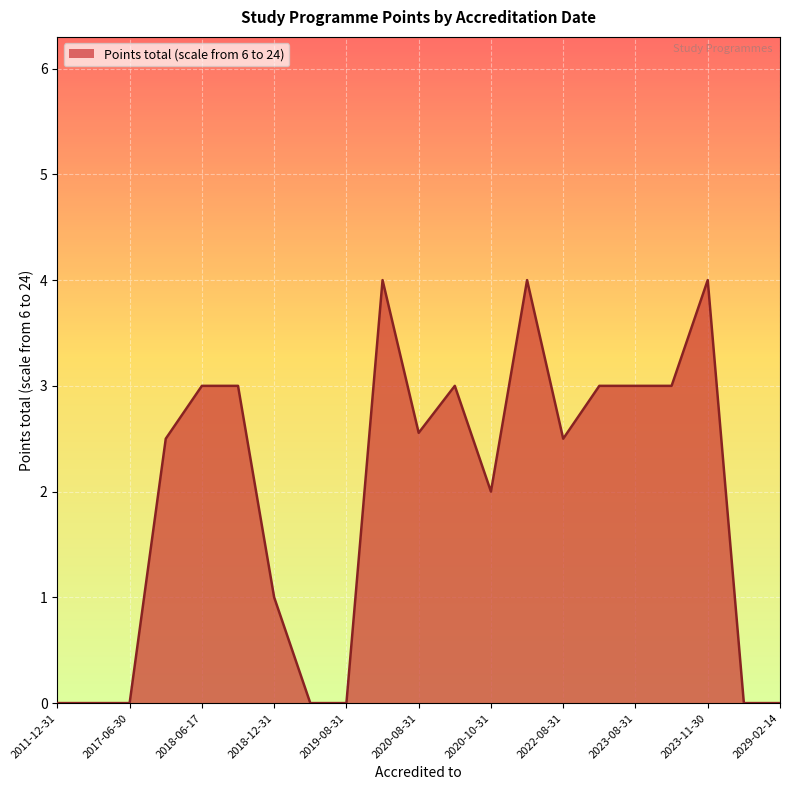

What is the maximum value shown in the chart?

4.0